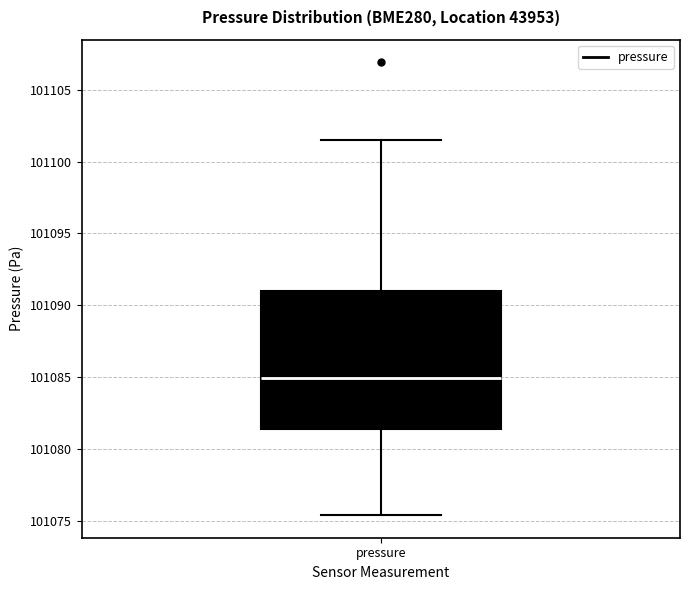

Where is the upper edge of the box for pressure on the y-axis? The values are not printed on the chart, so give them approximately, as read against the axis.

101091.0